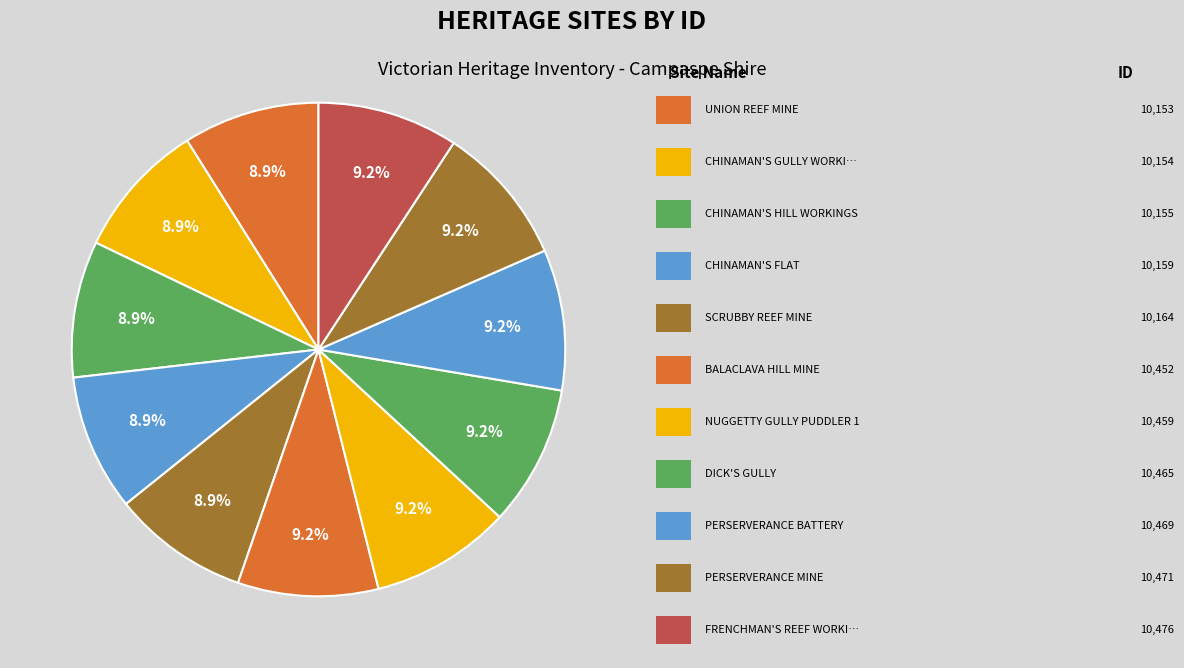

Count the number of slices in the pie.

11